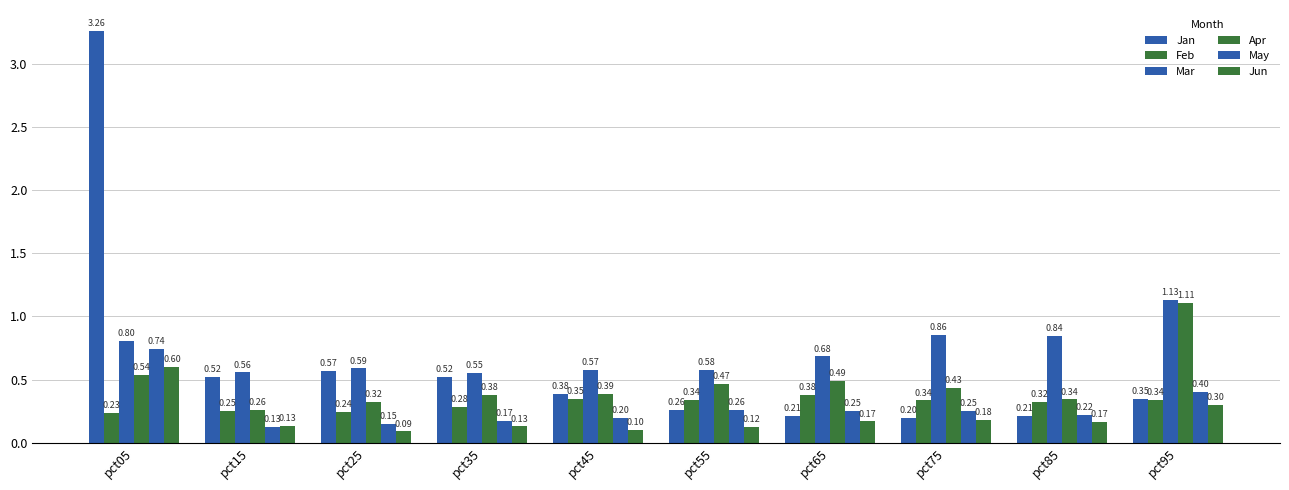

How many distinct data groups are displayed?

6